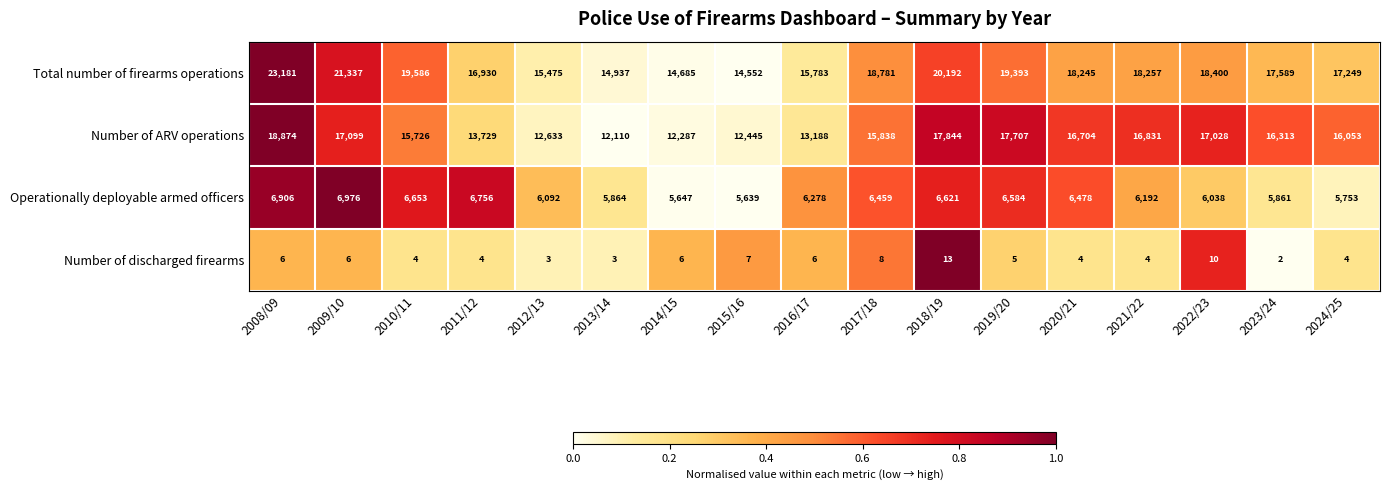

Which series has the largest total across all categories?

Total number of firearms operations